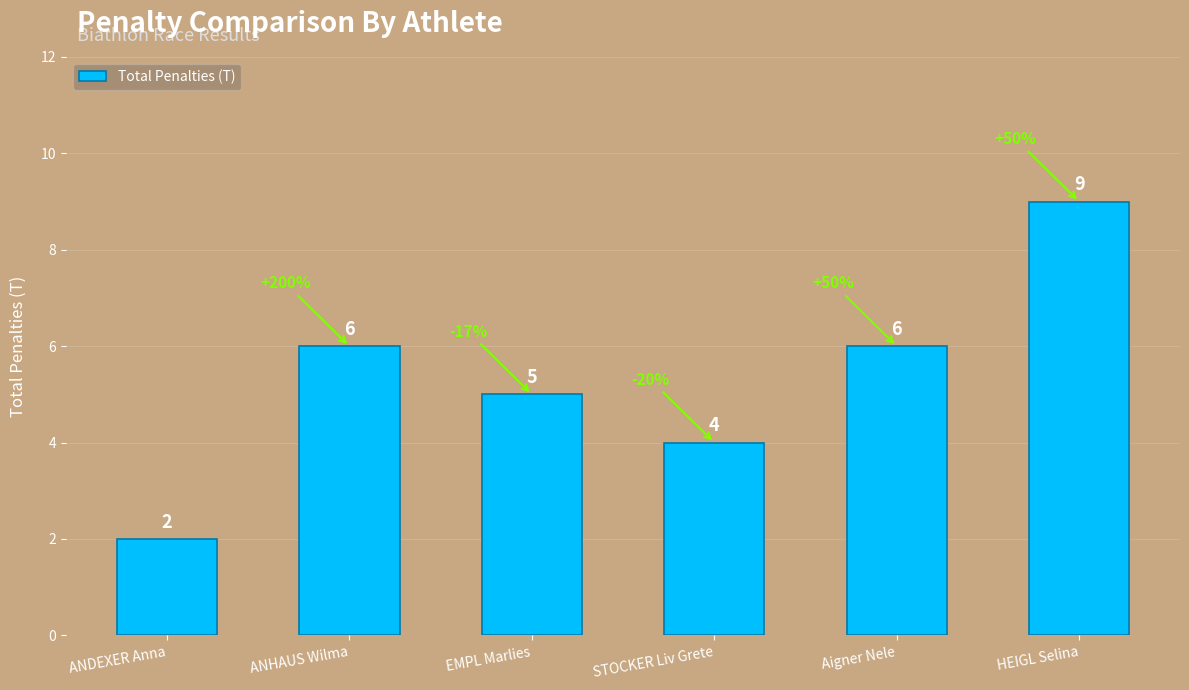

What is the change in value from ANDEXER Anna to ANHAUS Wilma?

+4